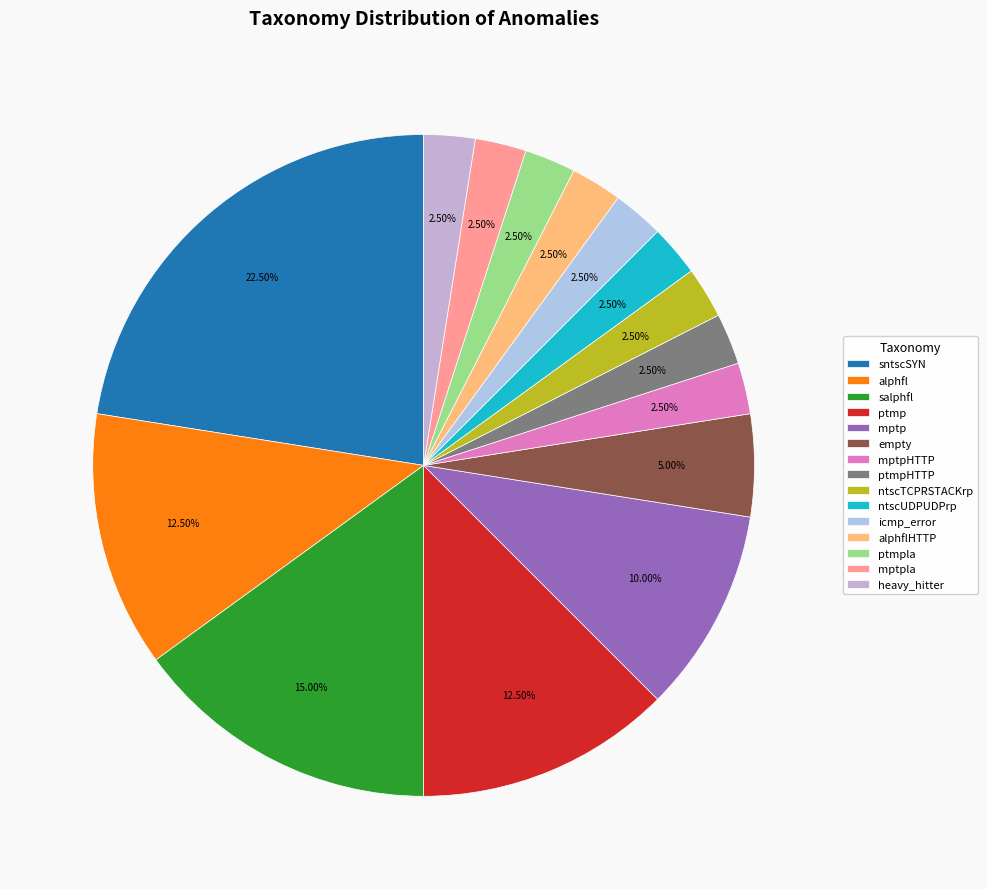

How many segments does this pie chart have?

15